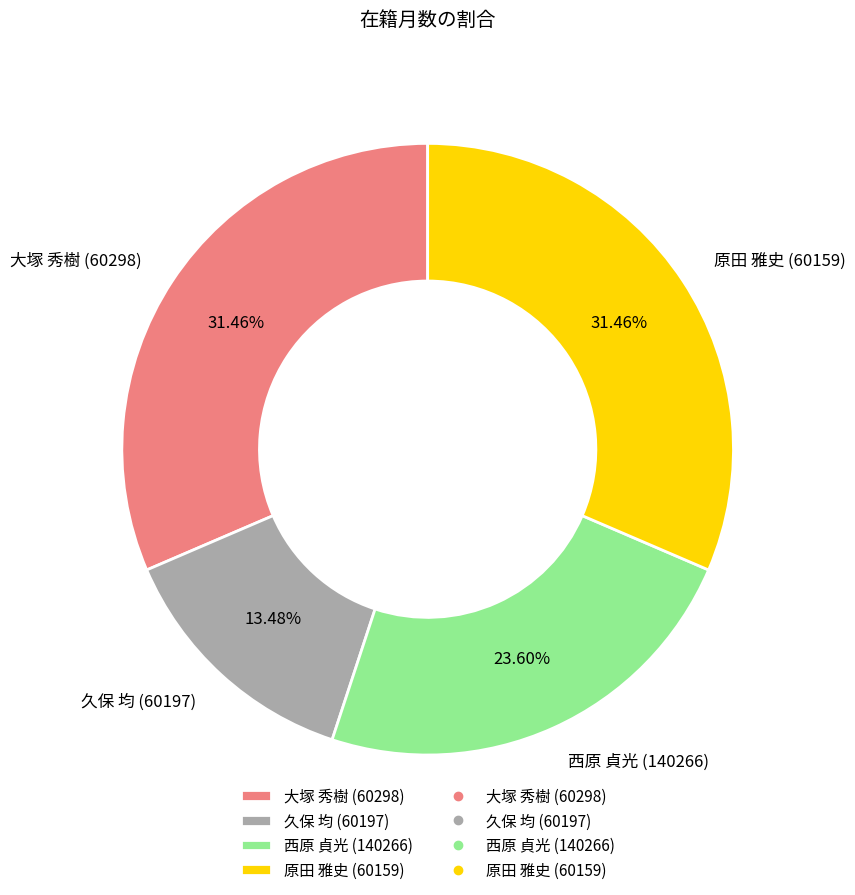

Is there any slice that represents more than half of the pie?

No